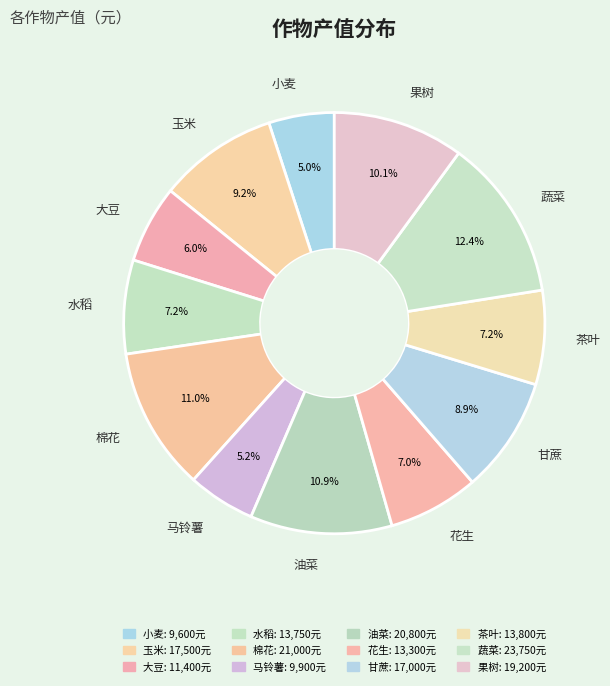

To the nearest percent, what is the combined percentage of 马铃薯 and 蔬菜?

18%